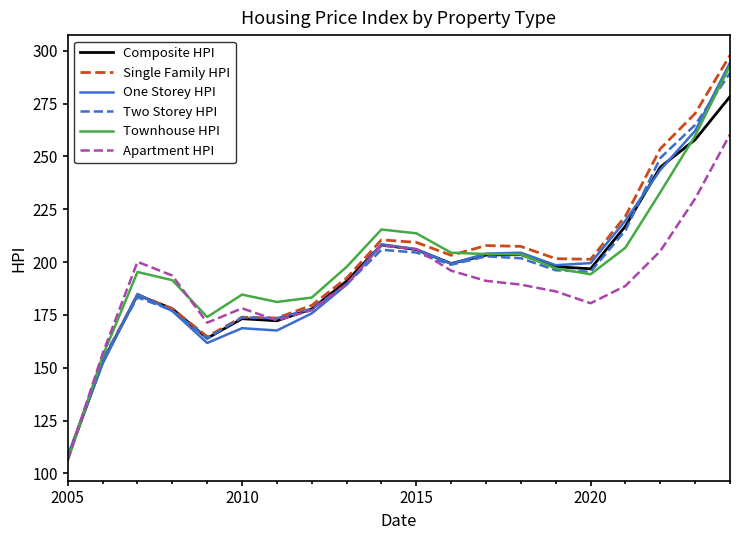

Which series has the largest range (max minus min)?

Single Family HPI